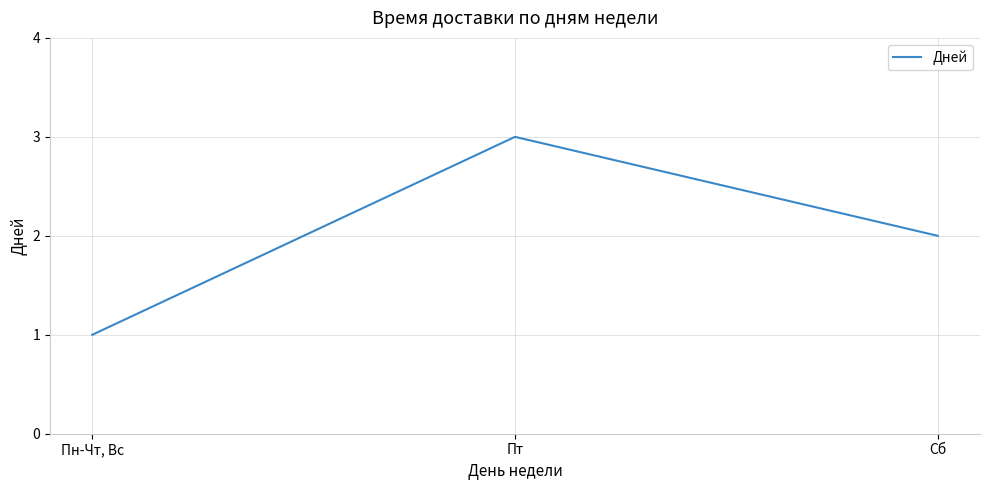

What is the maximum value shown in the chart?

3